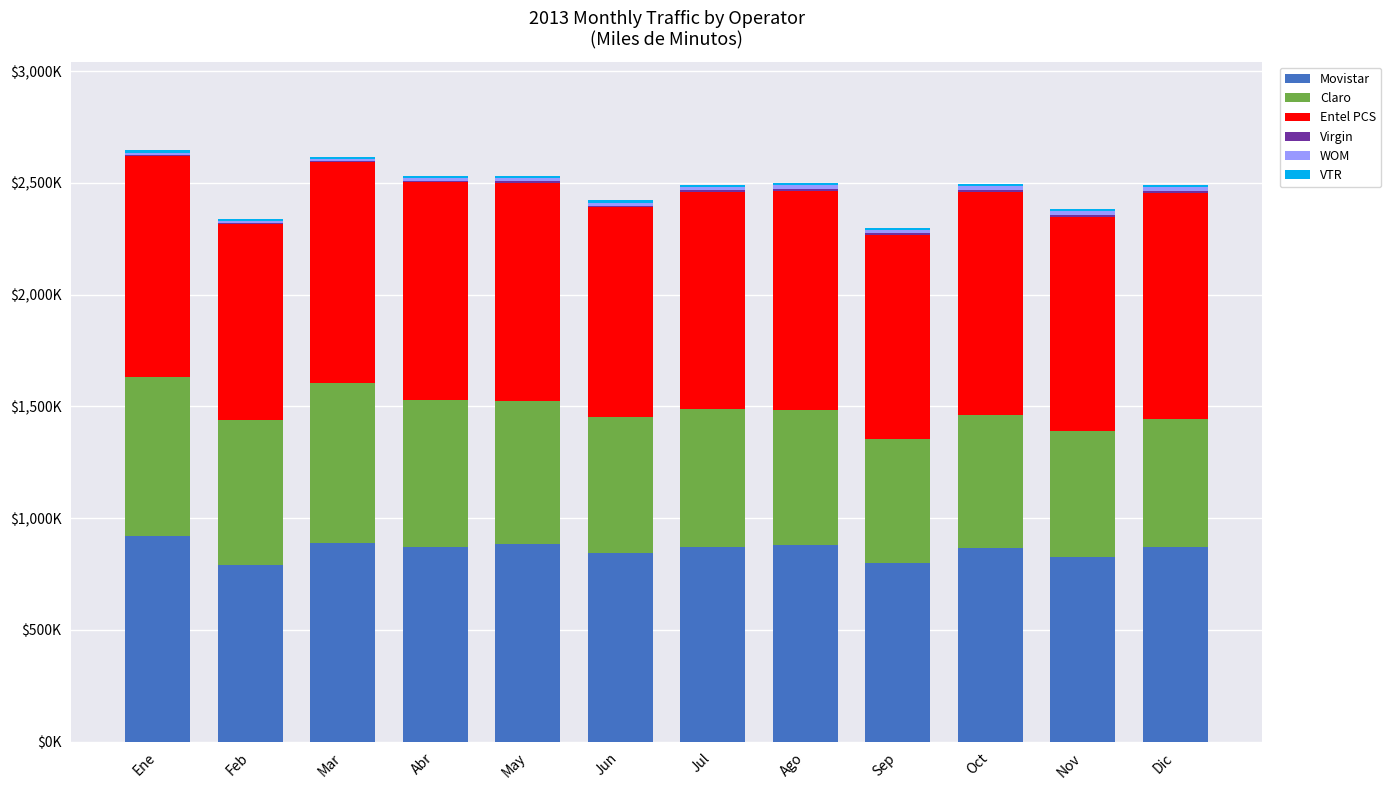

Does the chart contain stacked bars?

Yes